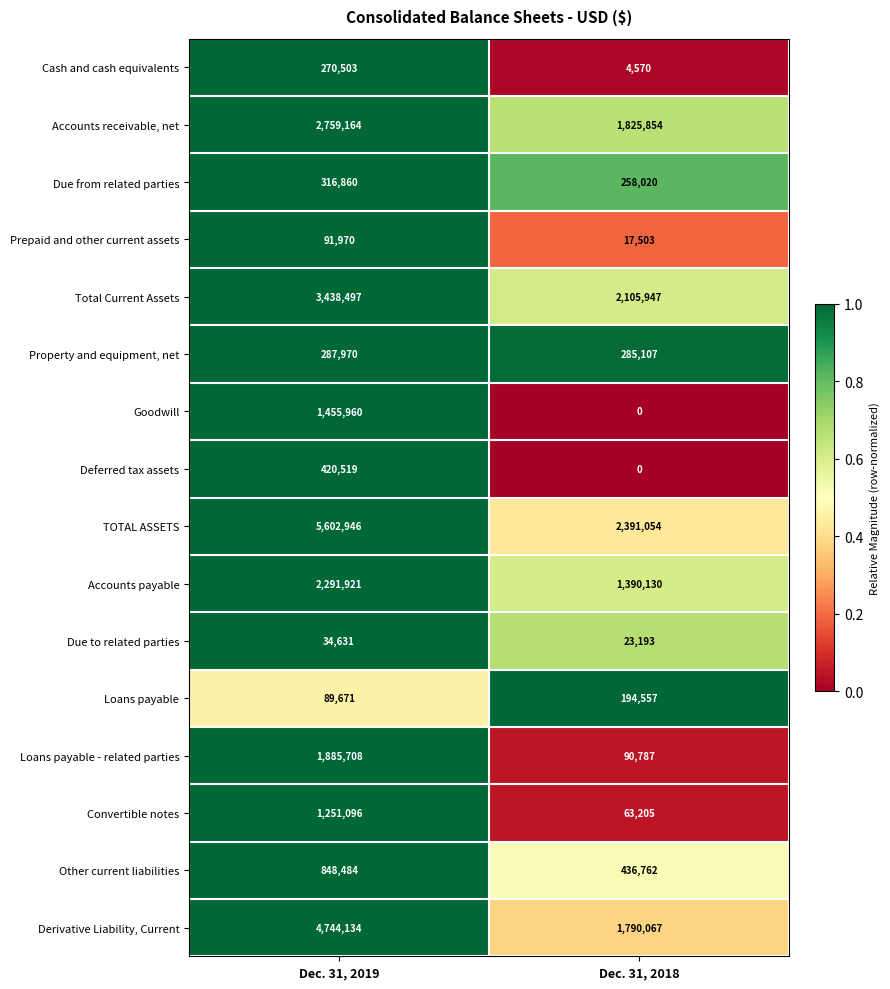

The Total Current Assets series shows 3438497 at Dec. 31, 2019. True or false?

True